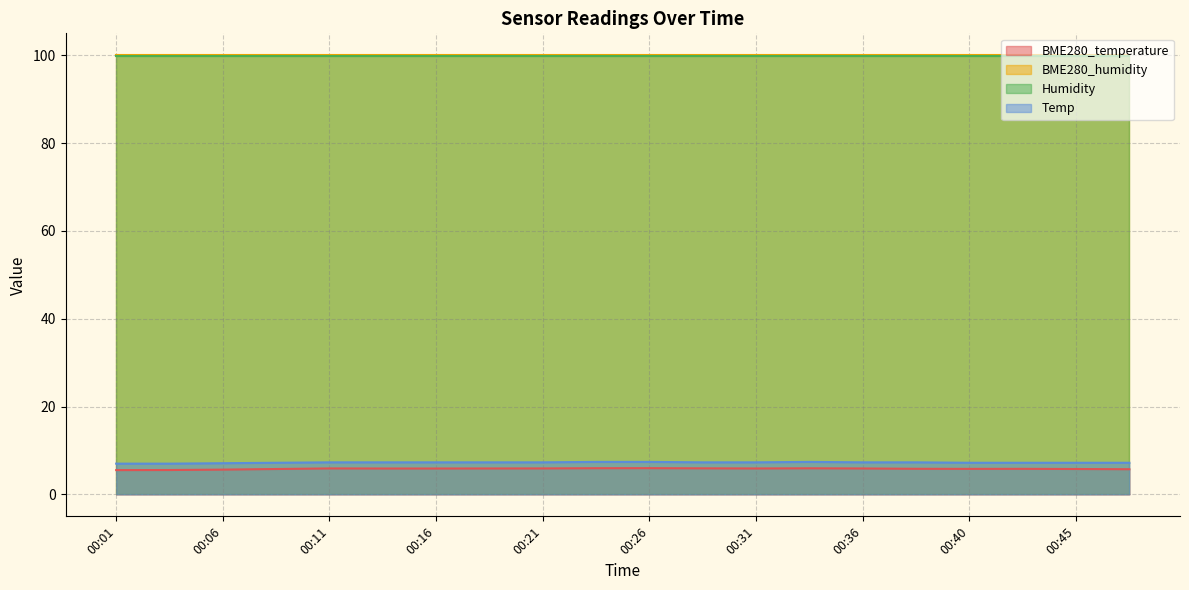

True or false: Temp and BME280_temperature cross at least once.

False